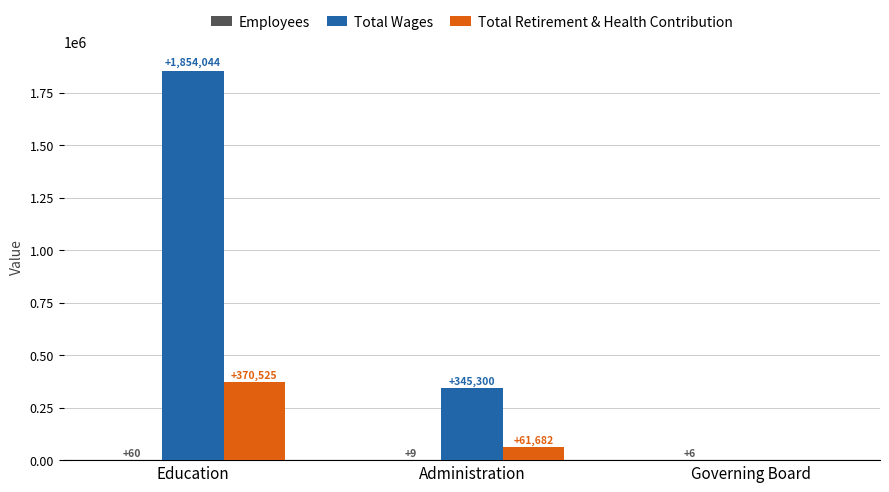

Which series changed the most between Administration and Governing Board?

Total Wages